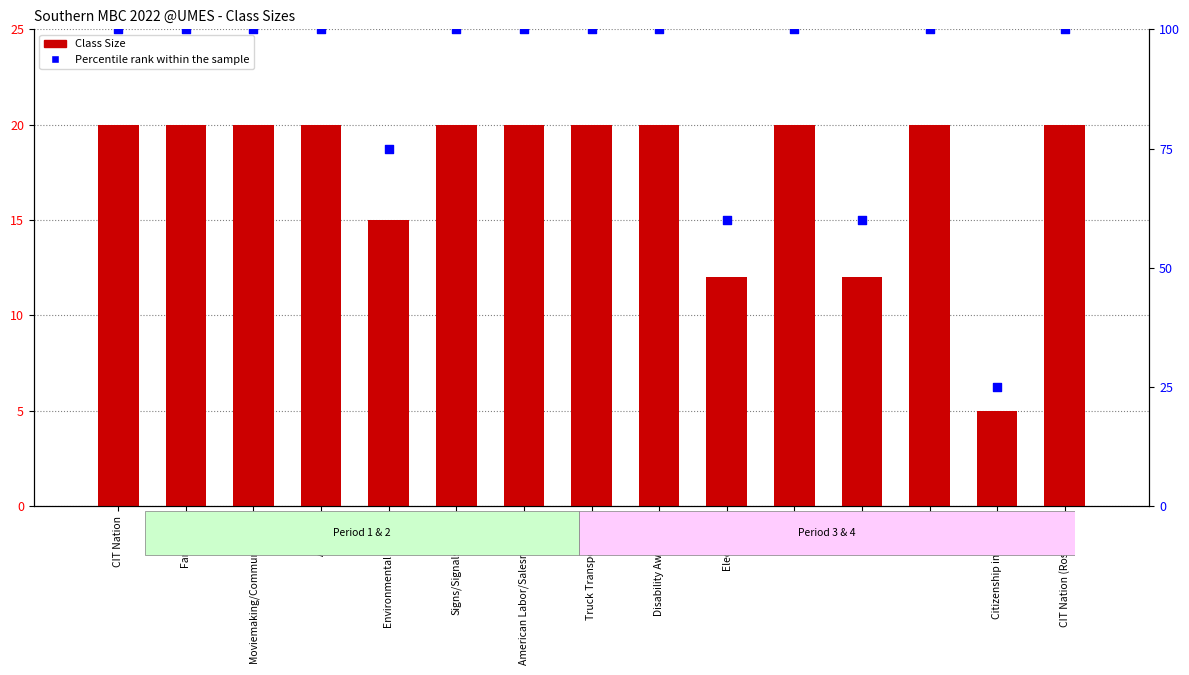

What is the total value across all series at American Labor/Salesmanship?

120